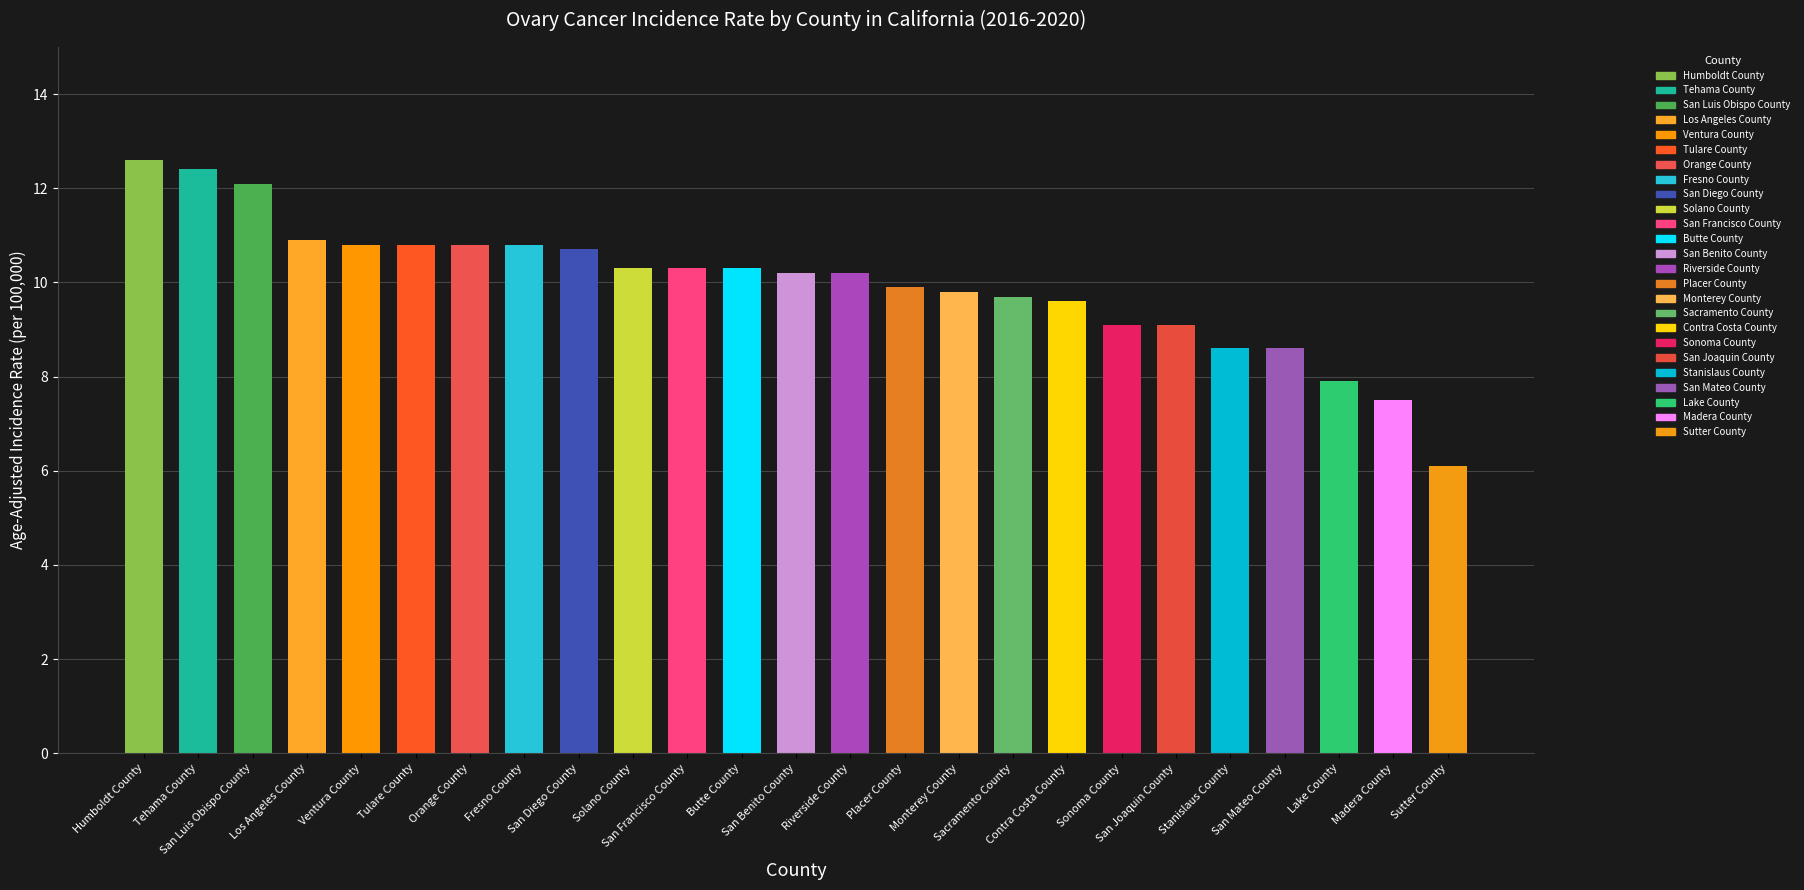

At which label is the value closest to 9?

San Joaquin County